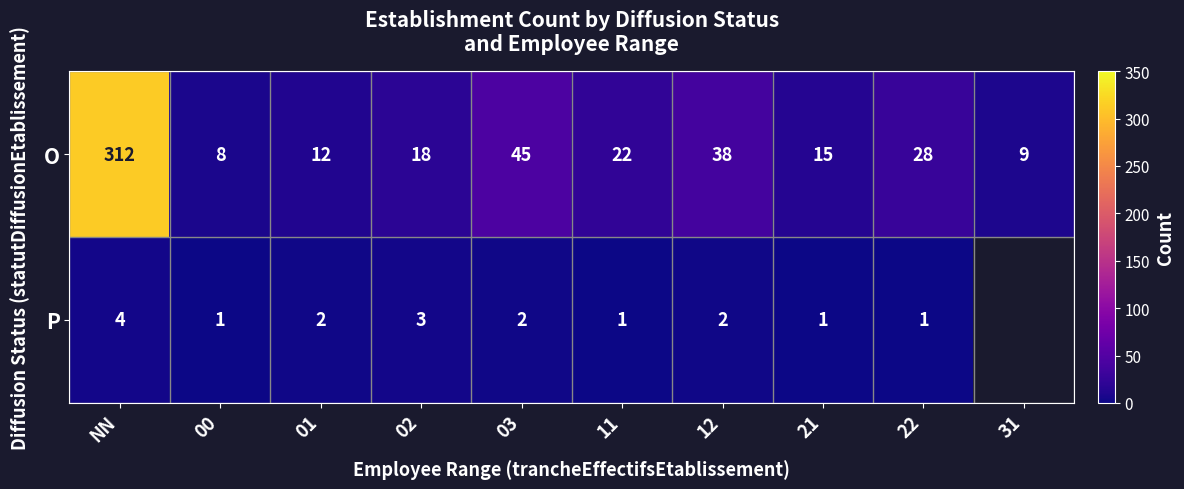

What is the smallest value displayed?

1.0